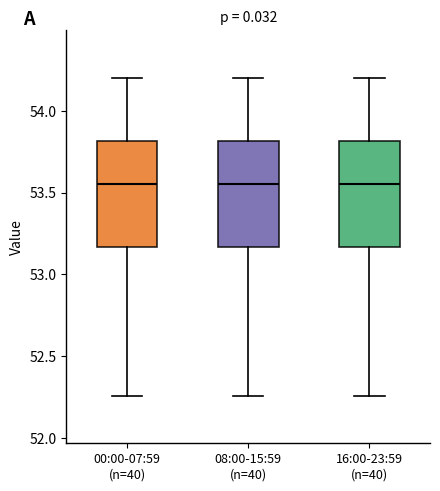

Where does the median line of the box for 08:00-15:59 (n=40) sit on the y-axis? The values are not printed on the chart, so give them approximately, as read against the axis.

53.55